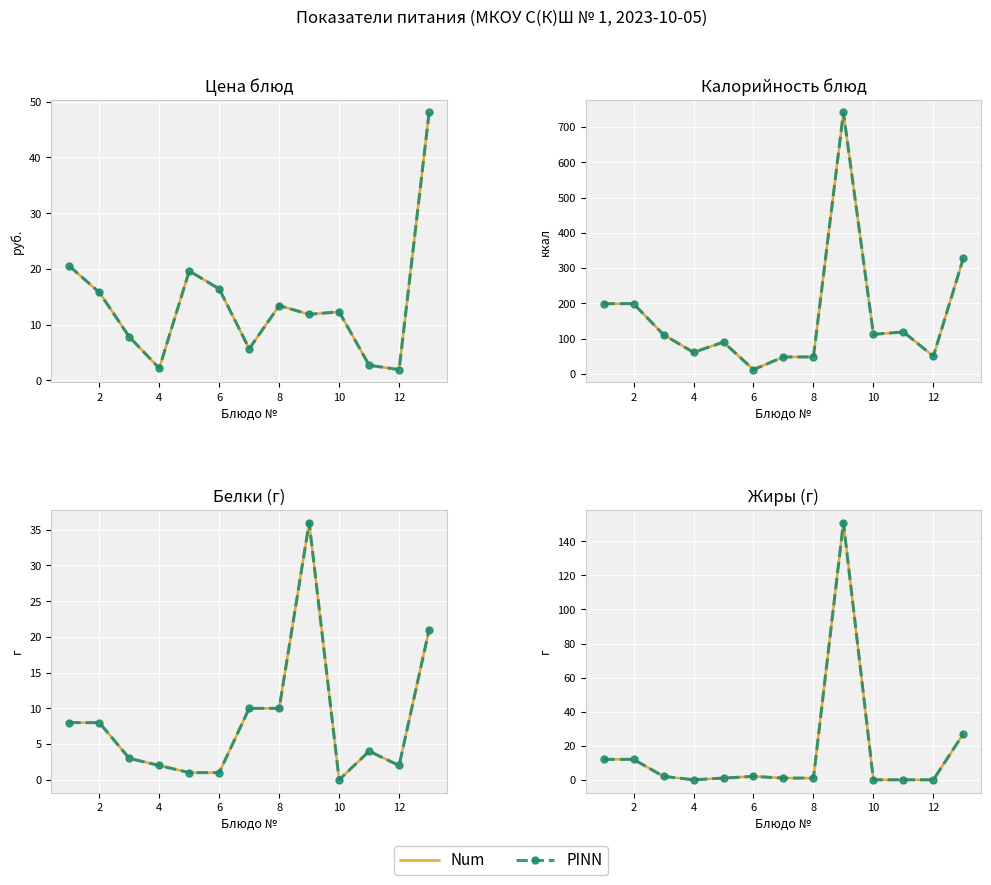

The PINN series shows 5 at 0. True or false?

False